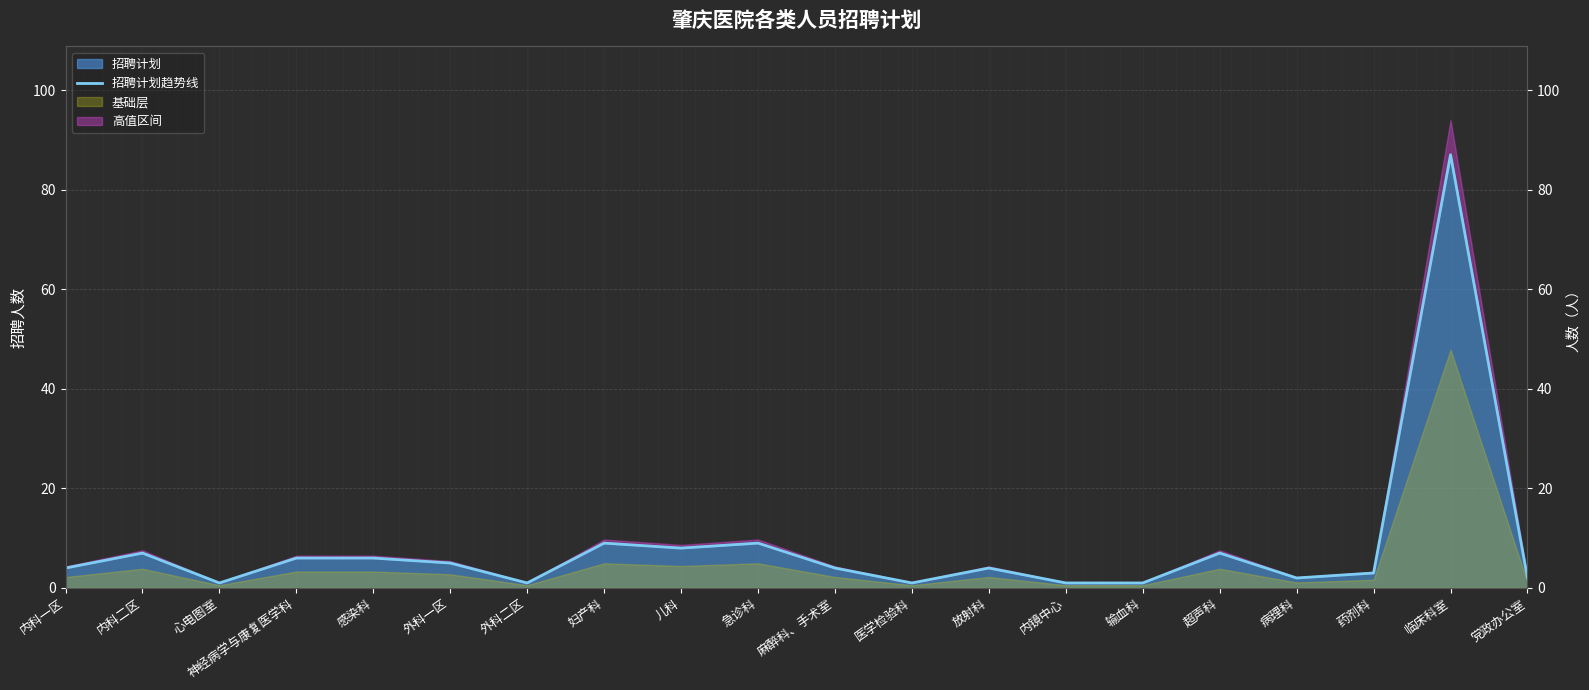

Is it true that the value at 神经病学与康复医学科 is 2?

False